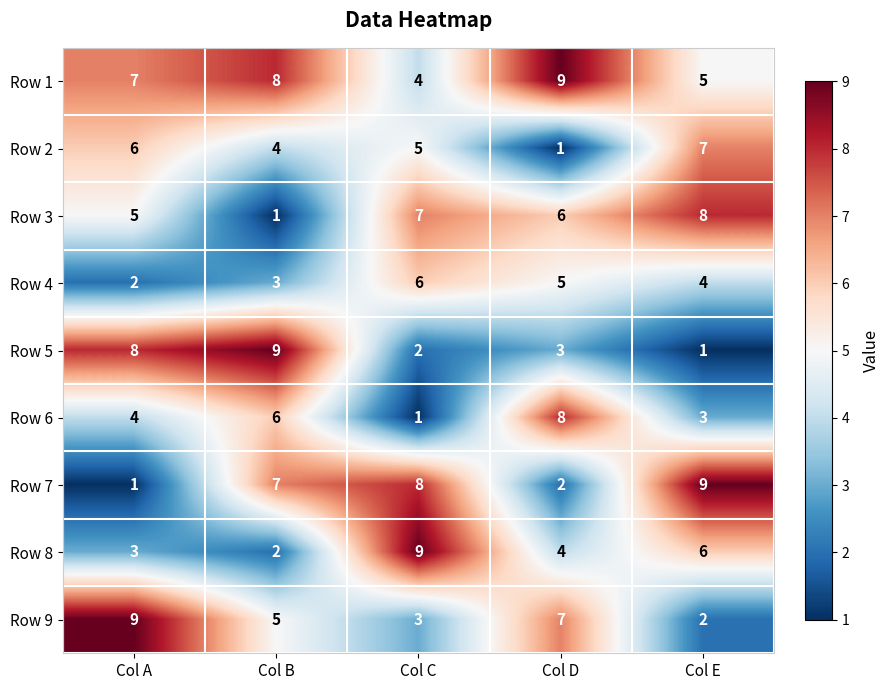

How many values in the Row 2 series are below 5?

2